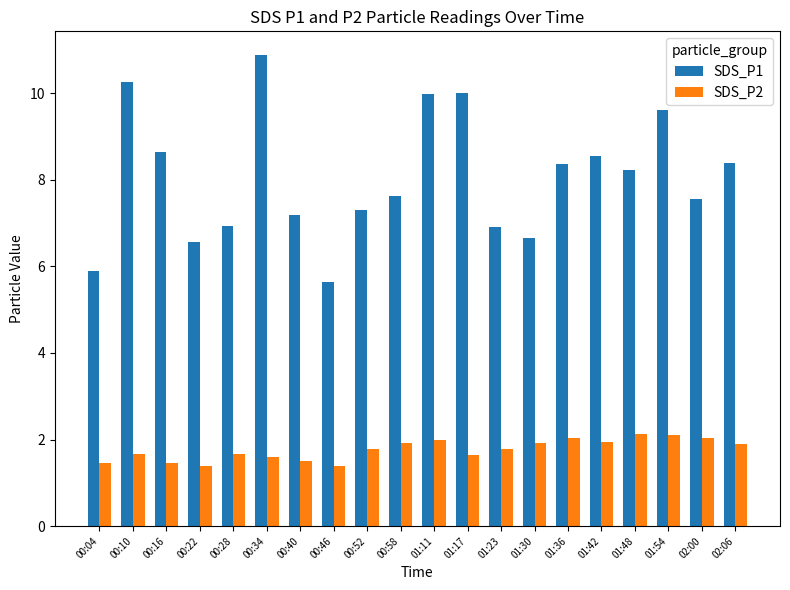

What value does the SDS_P2 series have at 00:46?

1.4